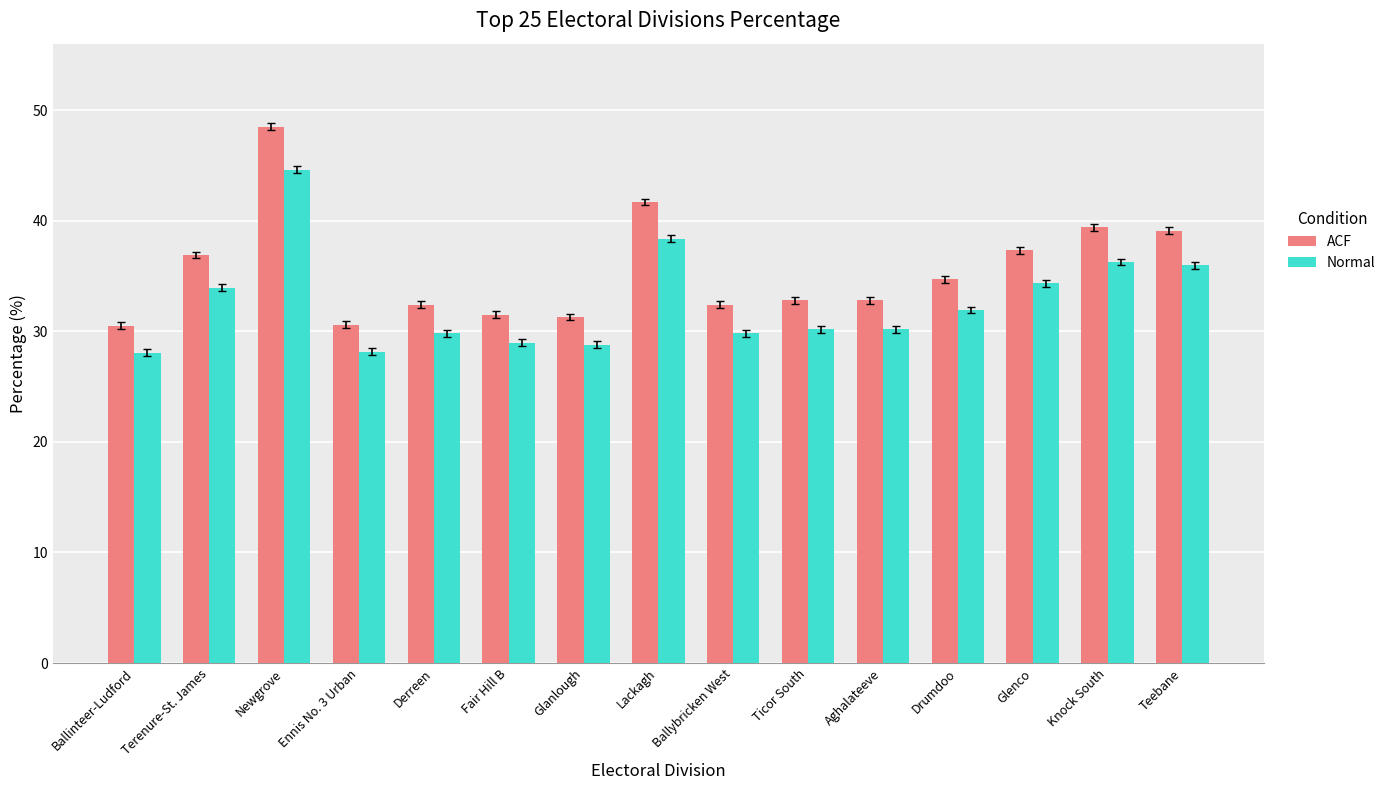

Which series has the largest range (max minus min)?

ACF